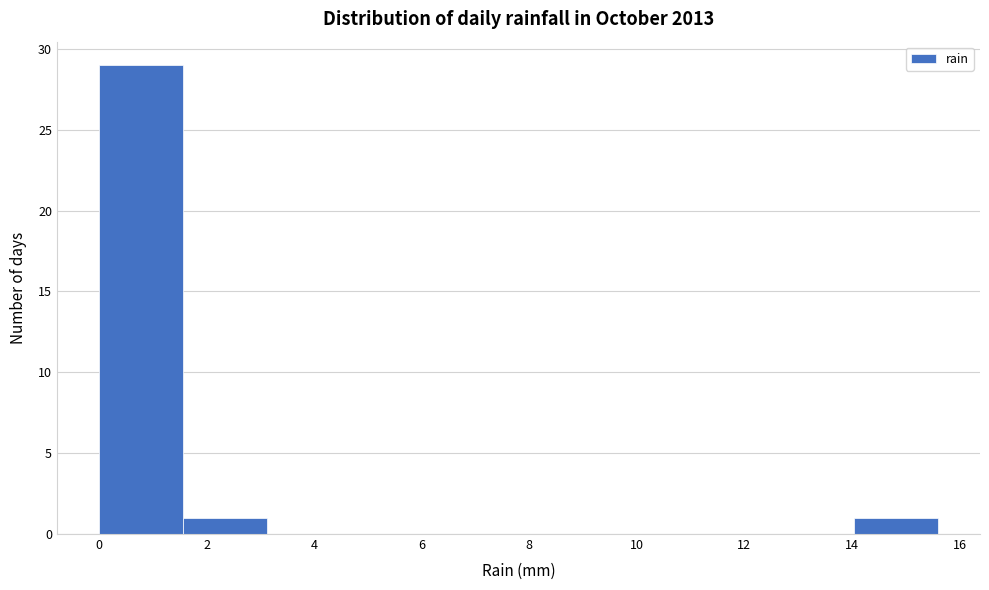

Over which range of the x-axis is the bar tallest?

0.00 to 1.56